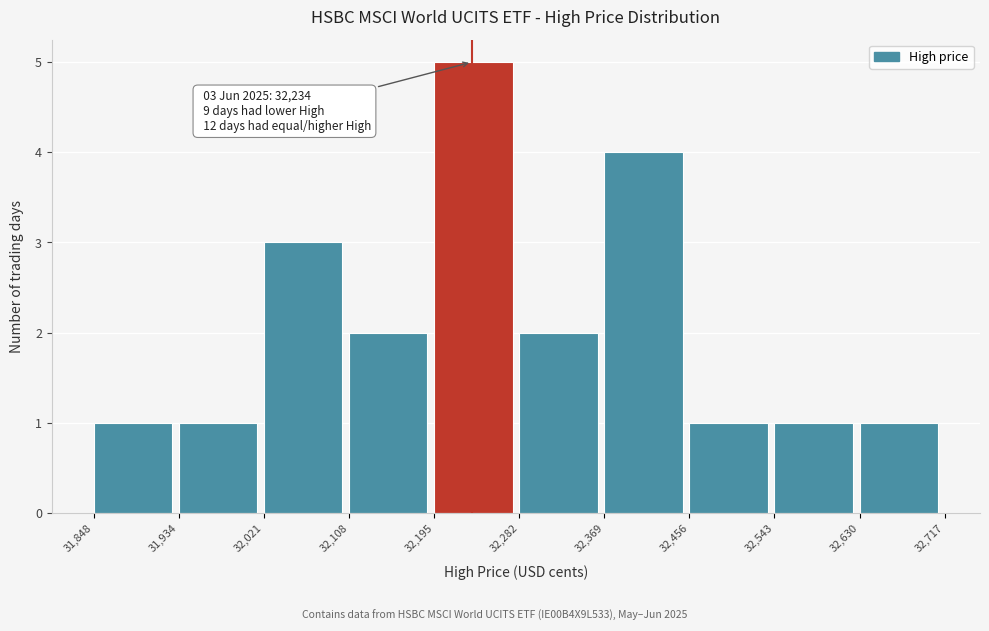

Which range on the x-axis has the tallest bar?

32,195 to 32,282